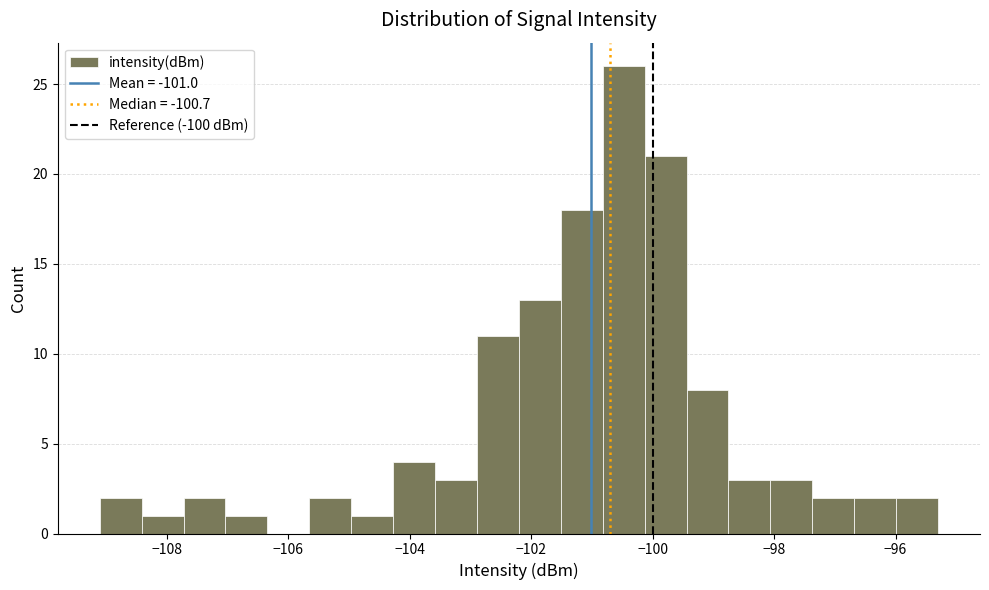

Around what value on the x-axis is the tallest bar? Give the approximate position of its centre, as read against the axis.

-100.4